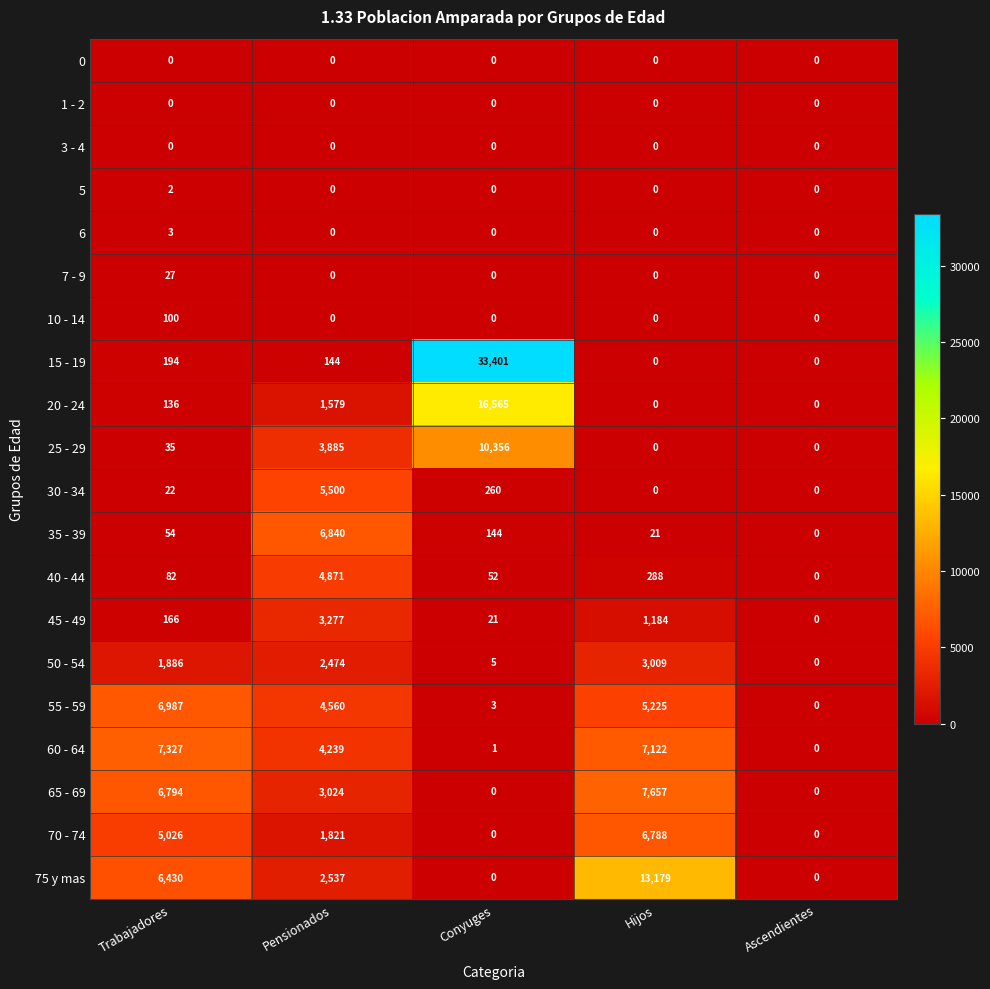

At which category is the sum across all series the highest?

Conyuges